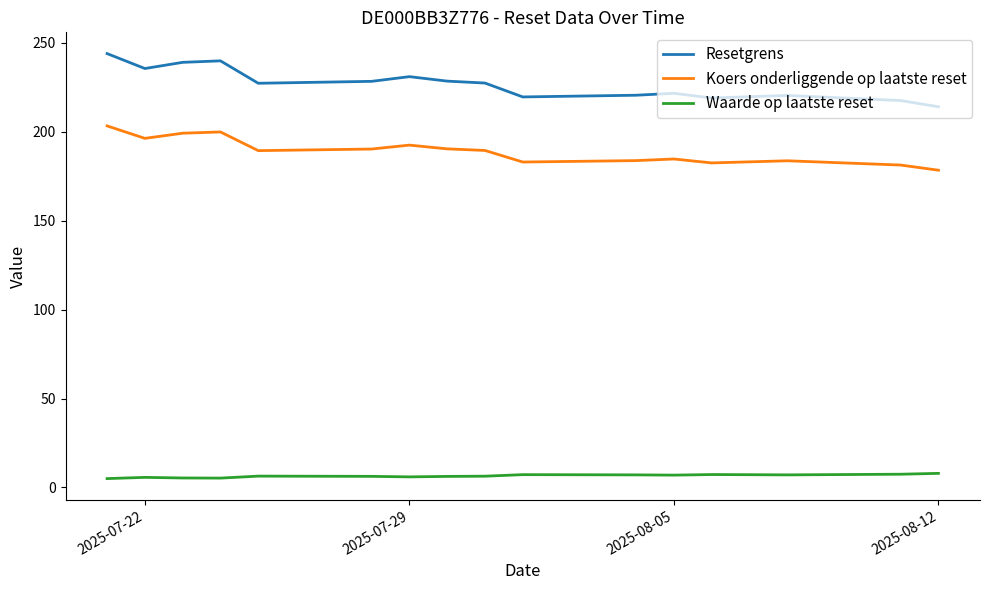

True or false: Koers onderliggende op laatste reset and Resetgrens intersect in this chart.

False